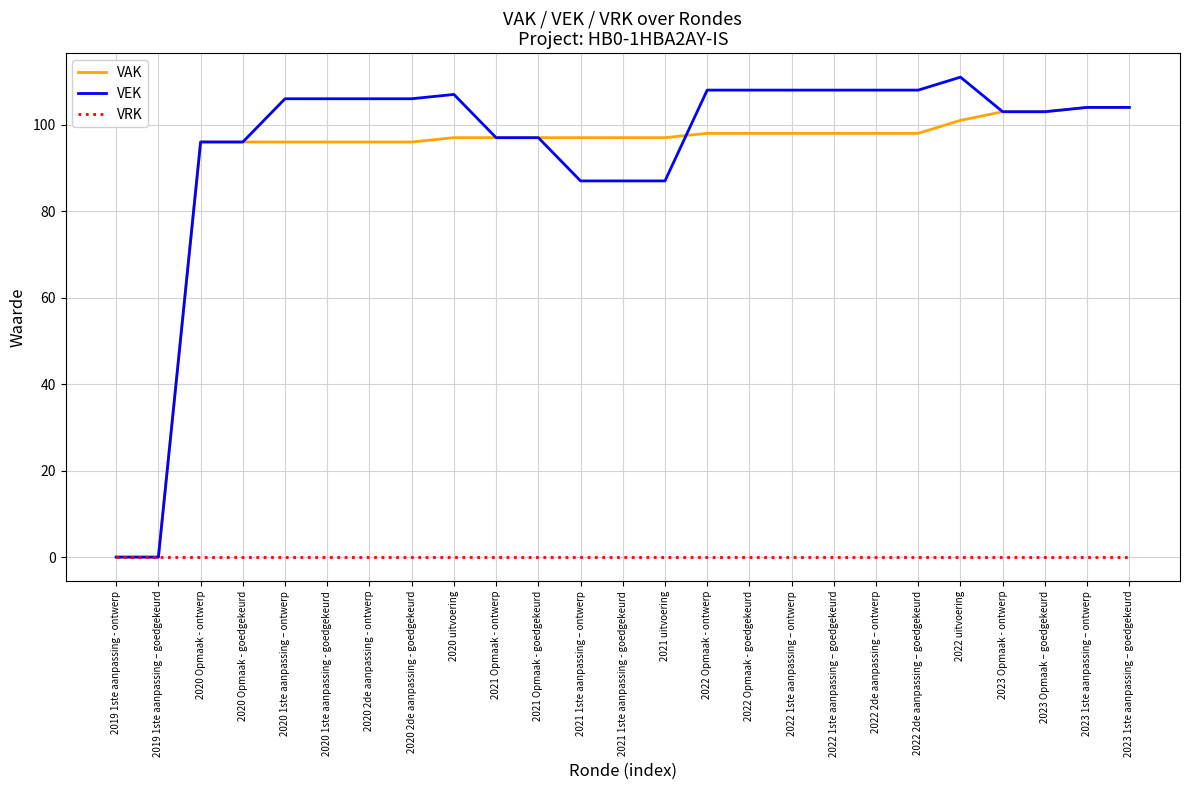

What is the difference between the highest and lowest values at 2021 Opmaak - ontwerp?

97